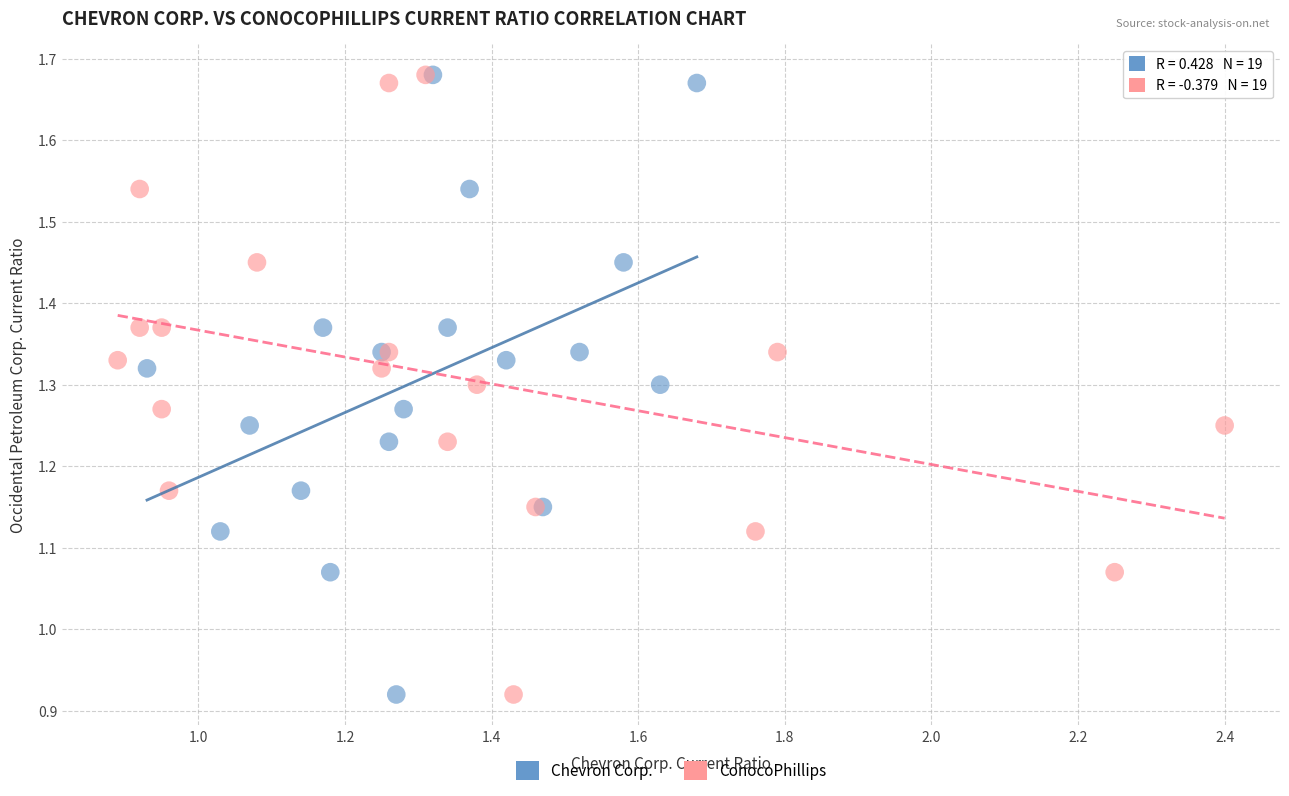

What are all the series names shown in the legend?

Chevron Corp., ConocoPhillips